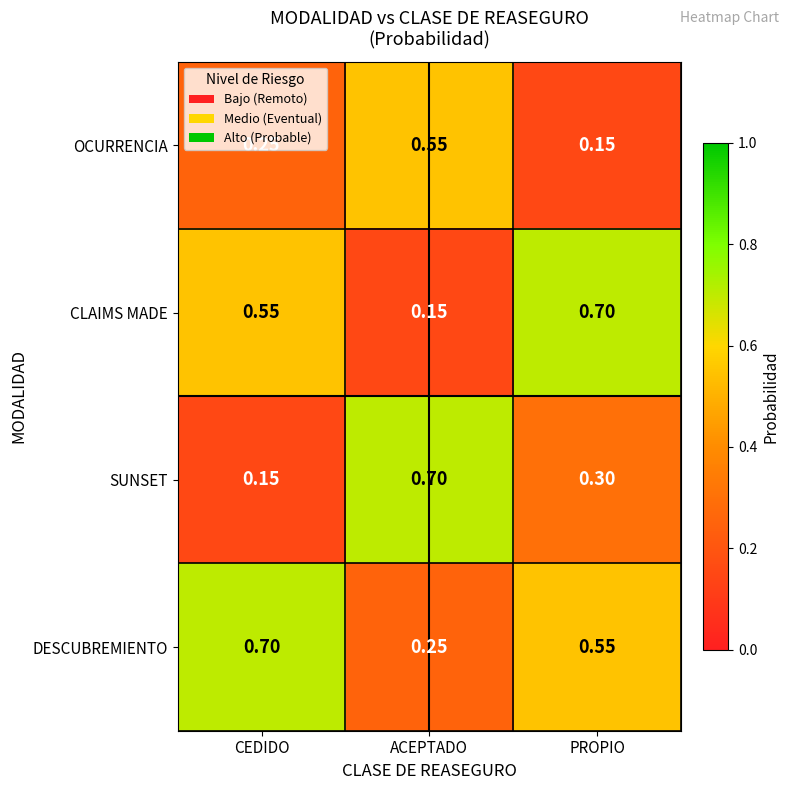

At which label does DESCUBREMIENTO reach its peak?

CEDIDO